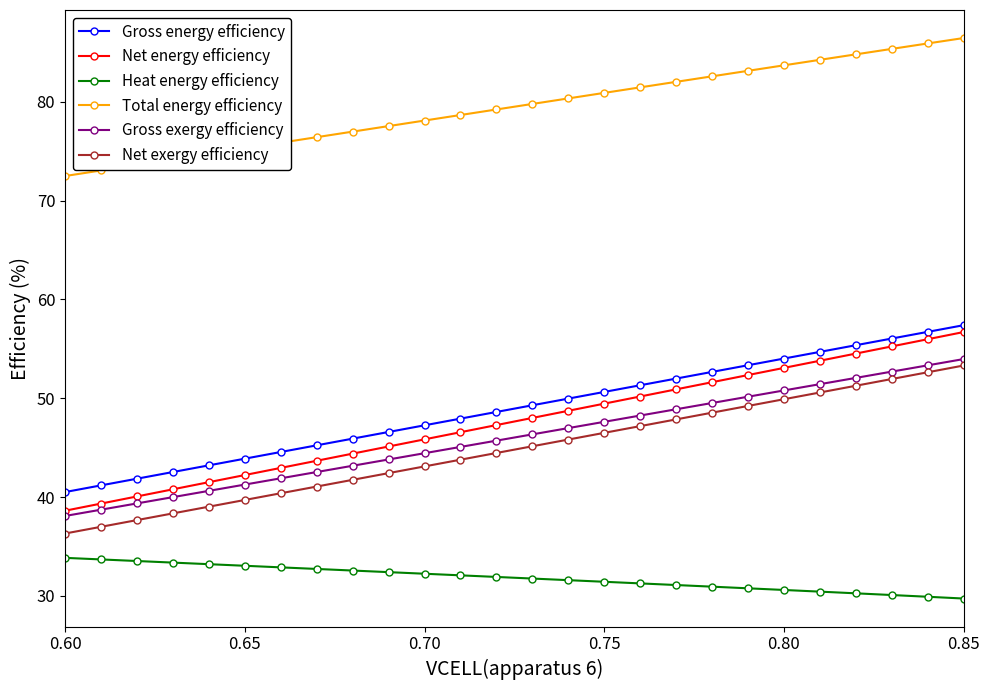

What is the value of the Total energy efficiency point at the 22nd from the left?

84.2